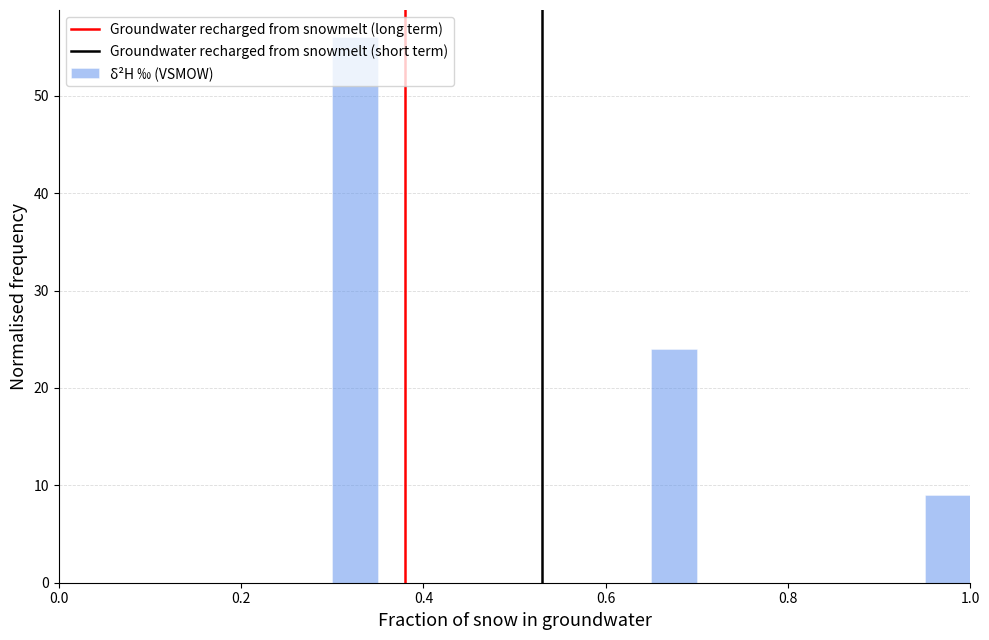

Around what value on the x-axis is the tallest bar? Give the approximate position of its centre, as read against the axis.

0.32